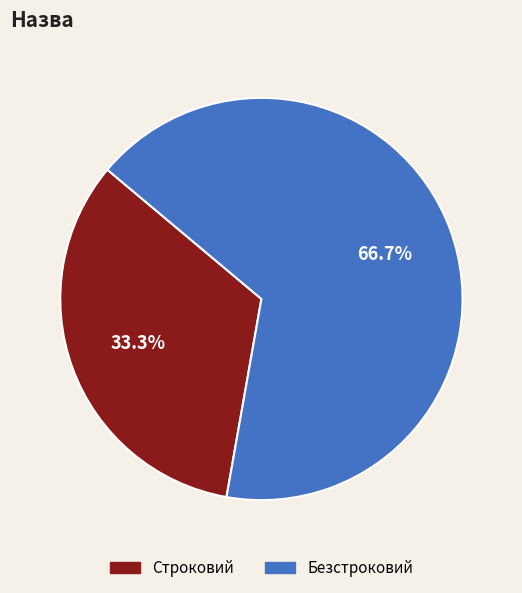

How many slices are in this pie chart?

2